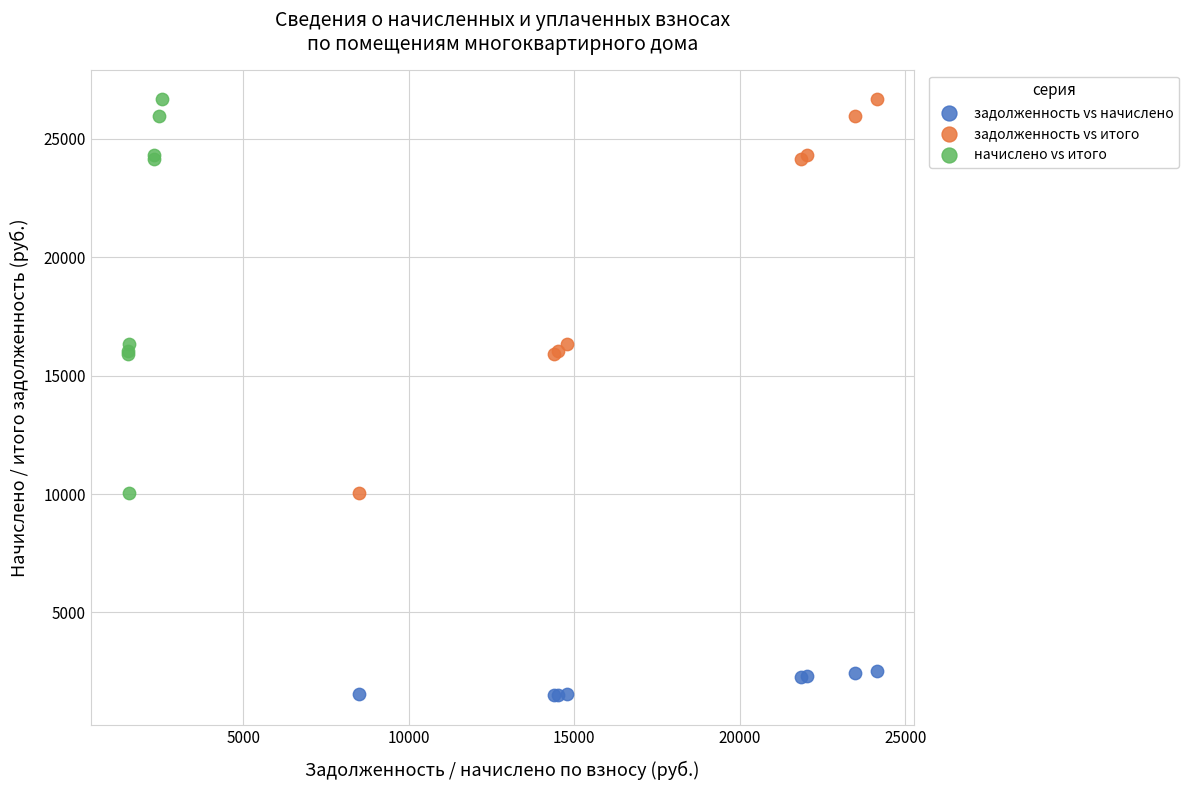

Which series reaches the minimum Y coordinate?

задолженность vs начислено